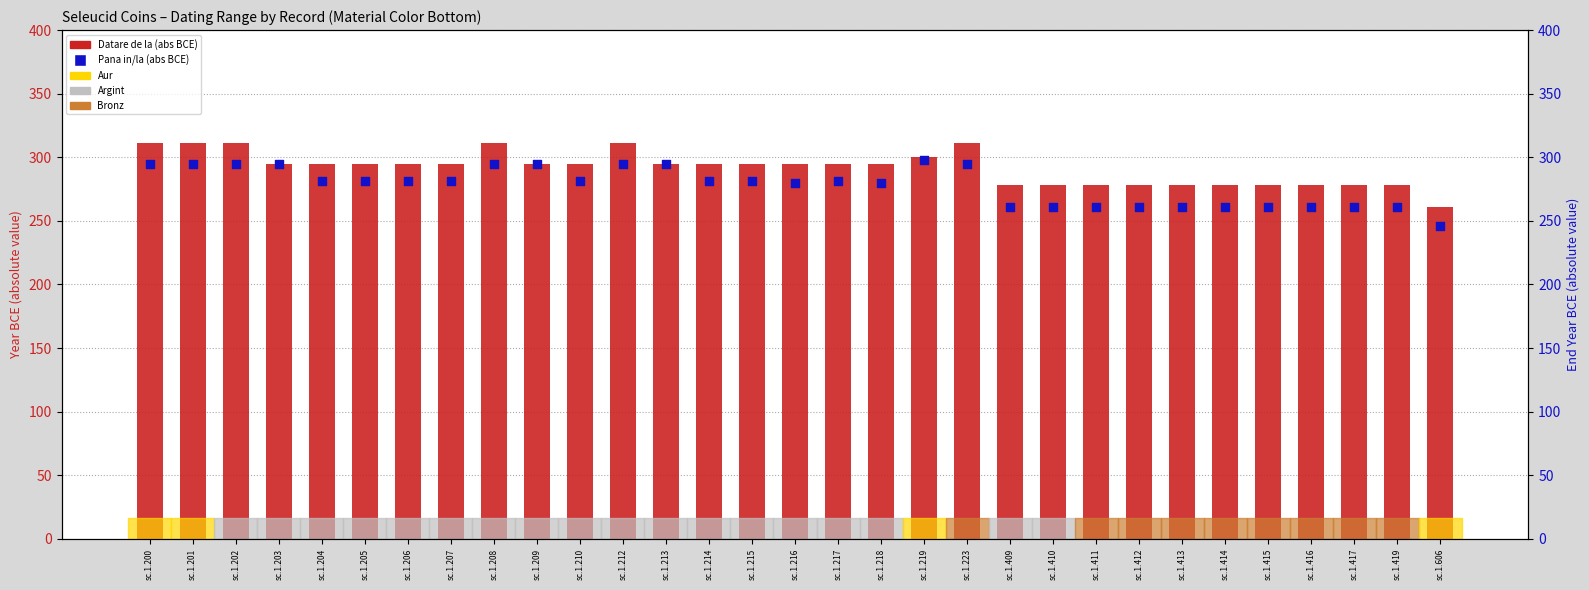

Which series has the largest total across all categories?

Datare de la (abs)